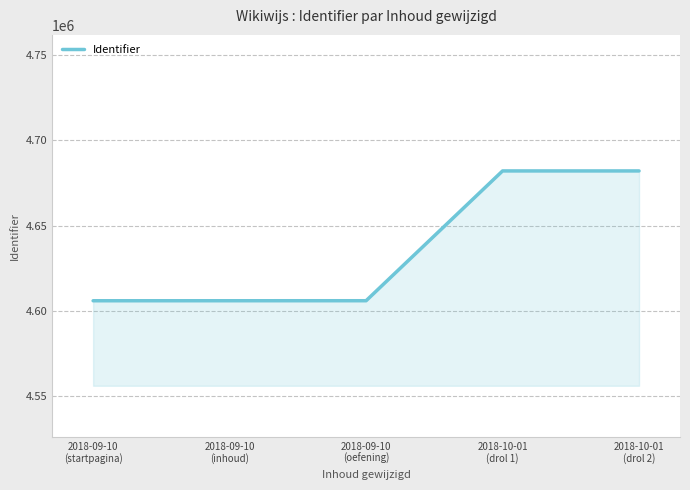

What is the sum of all values?

23181479